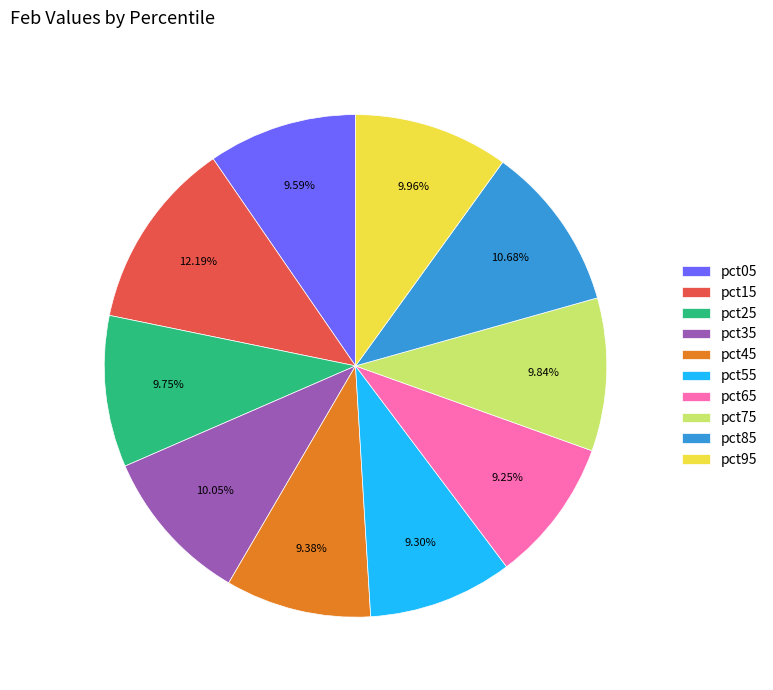

Is there any slice that represents more than half of the pie?

No